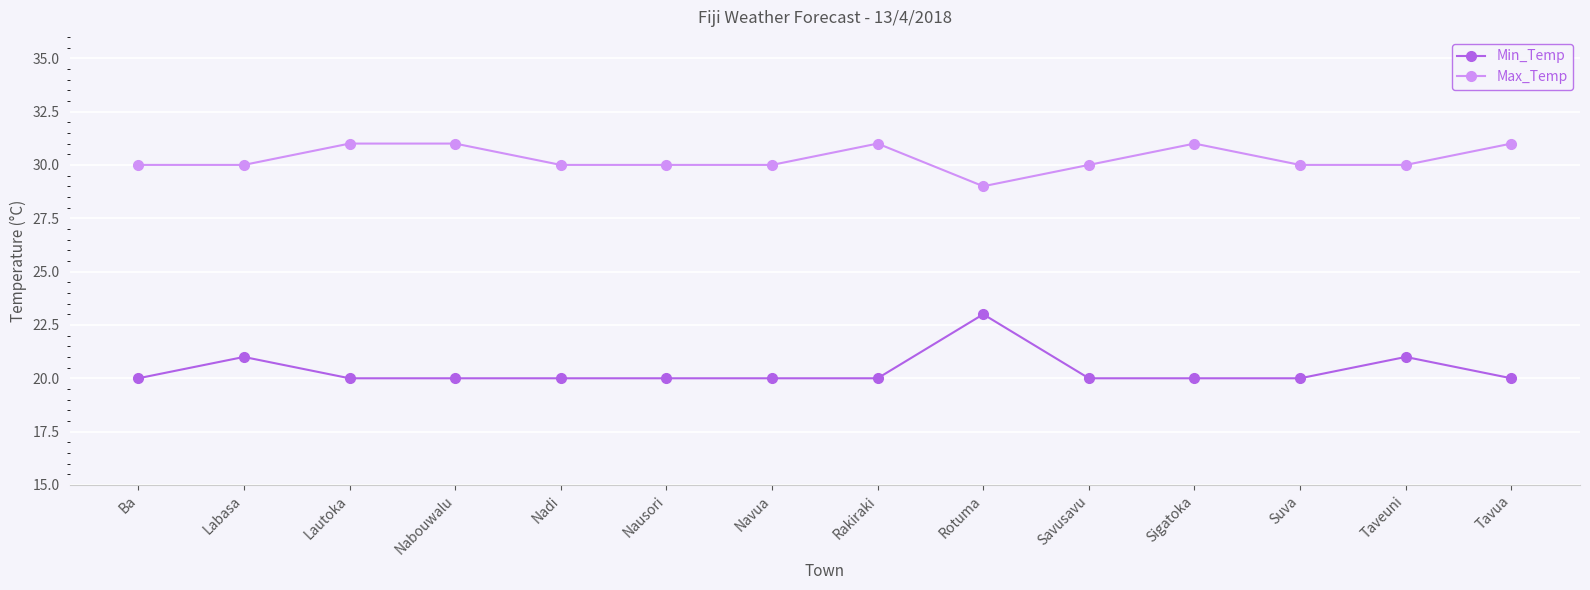

What is the label of the 2nd point from the right?

Taveuni